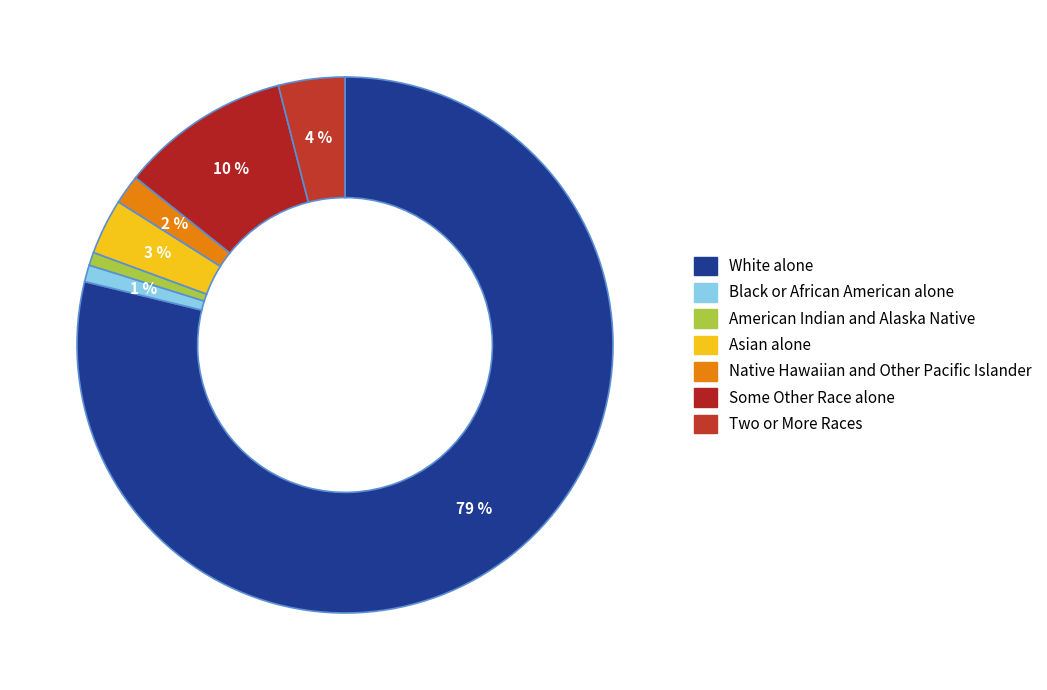

To the nearest percent, what percentage of the pie is White alone?

79%